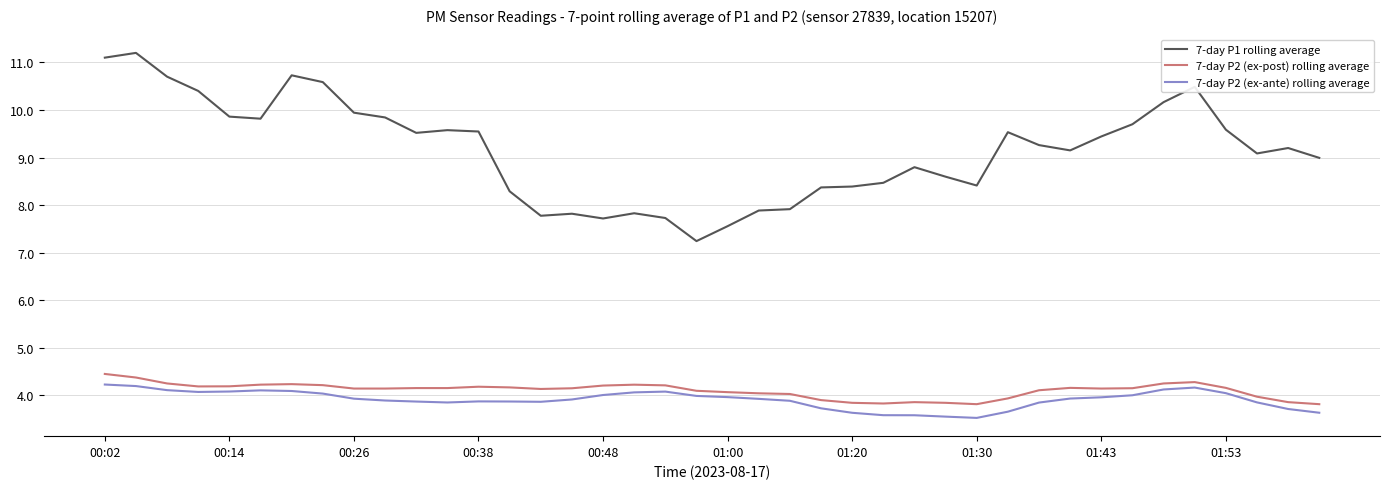

True or false: 7-day P2 (ex-ante) rolling average and 7-day P1 rolling average intersect in this chart.

False